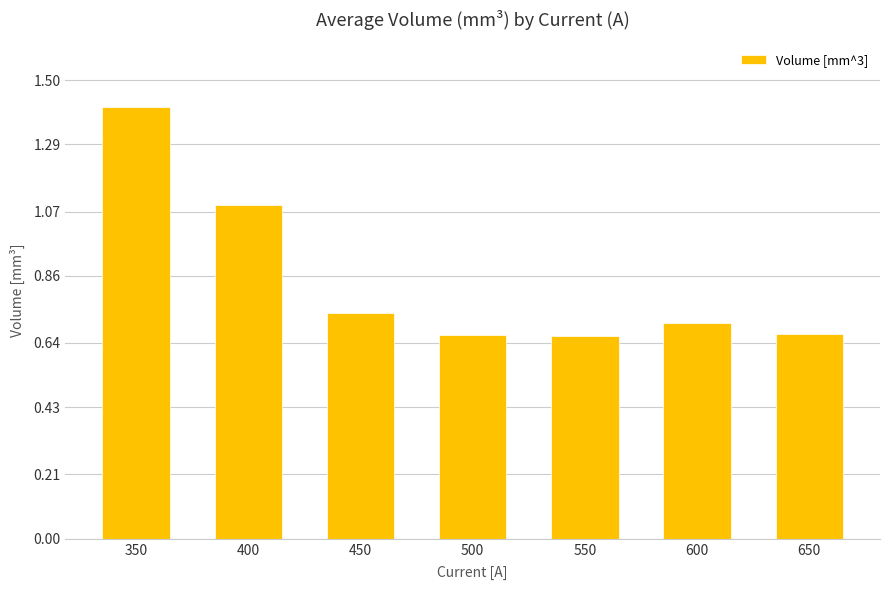

What is the greatest value displayed?

1.4